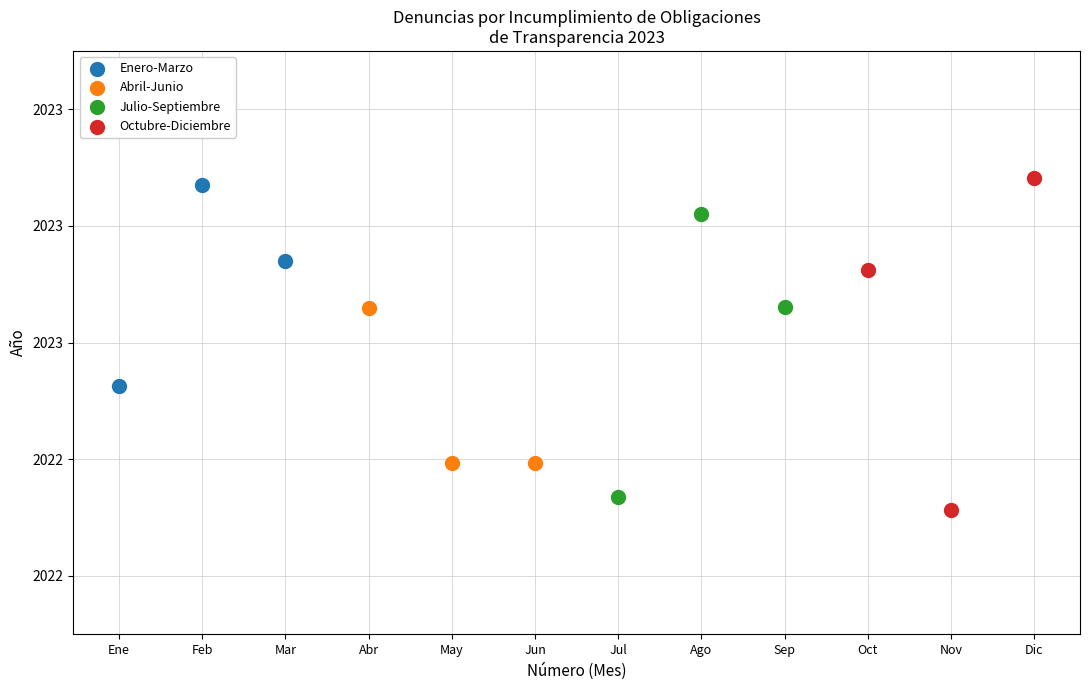

Which series contains the highest Y value?

Octubre-Diciembre